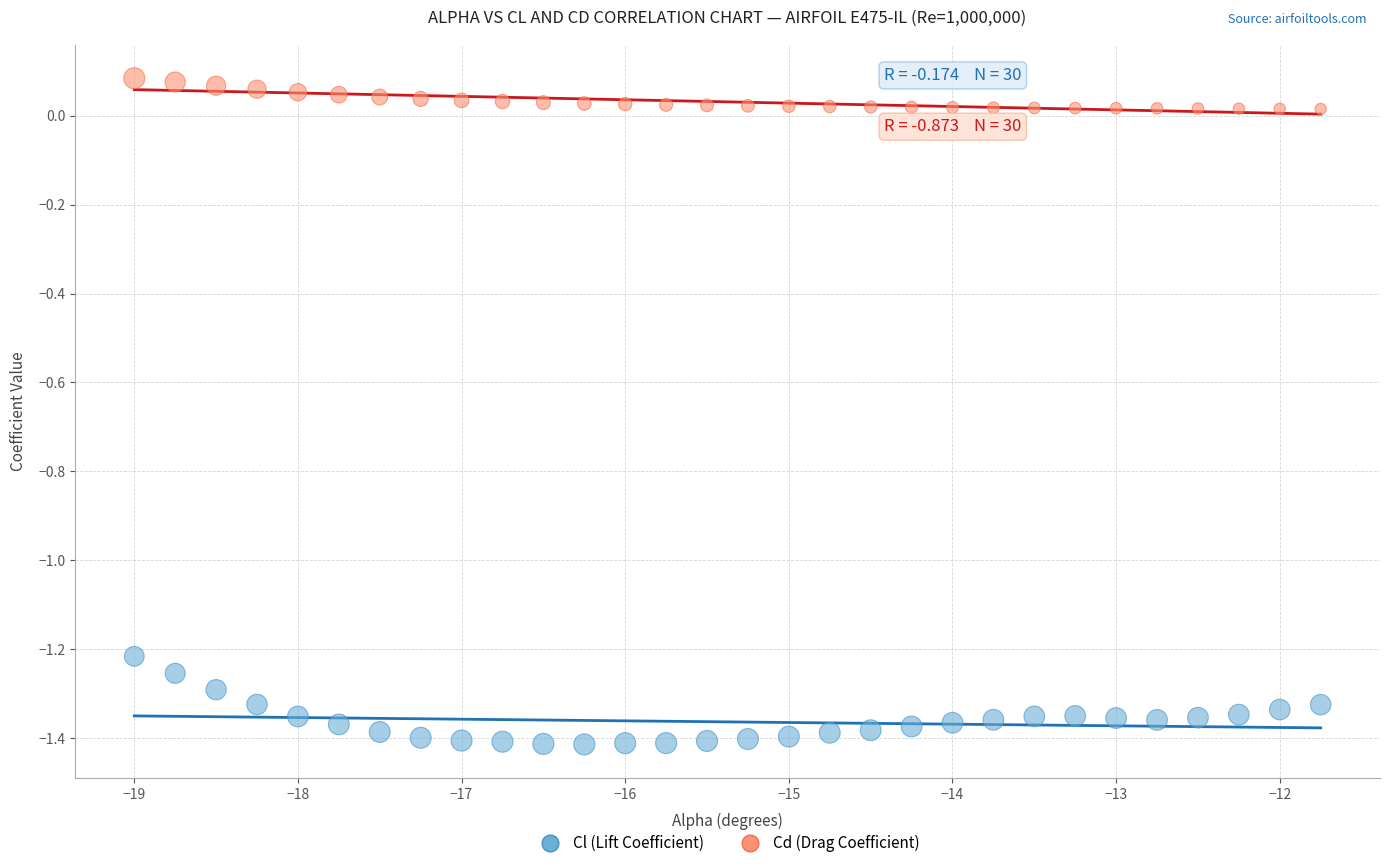

Which series reaches the maximum Y coordinate?

Cd (Drag Coefficient)